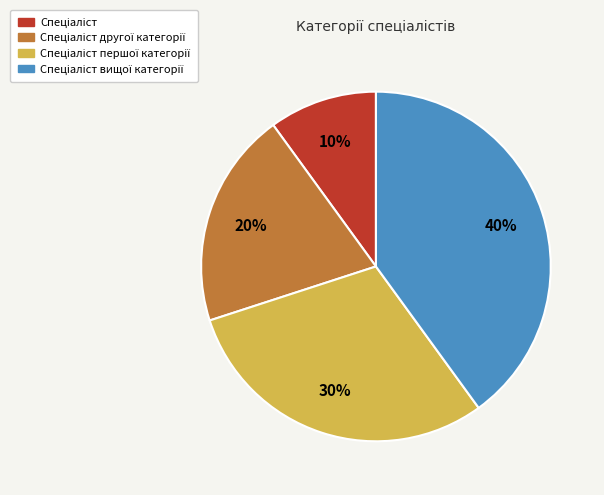

To the nearest percent, what is the difference between the largest and smallest slice percentages?

30%